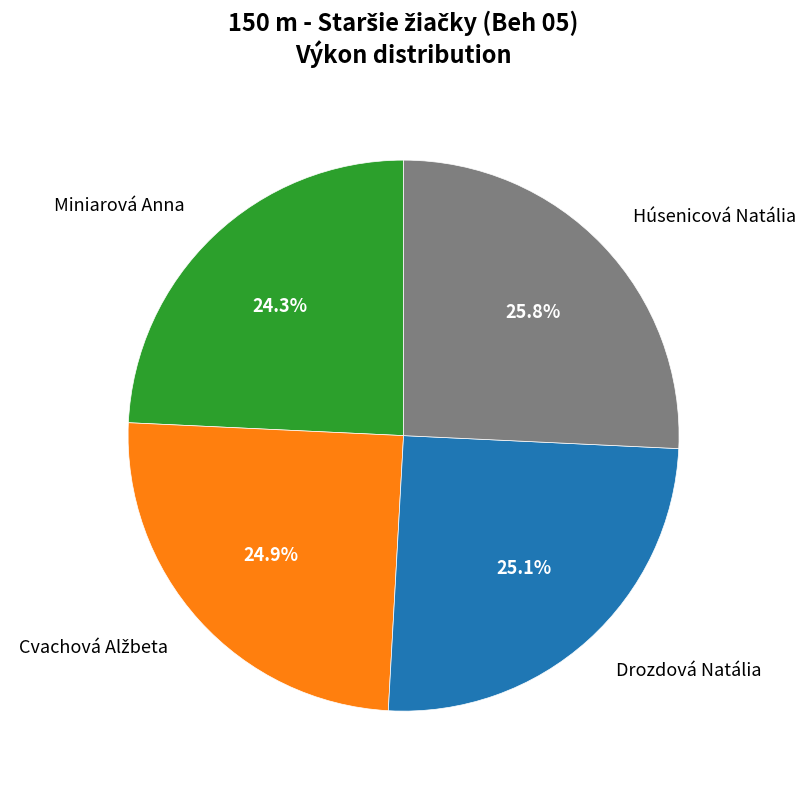

How many slices are in this pie chart?

4